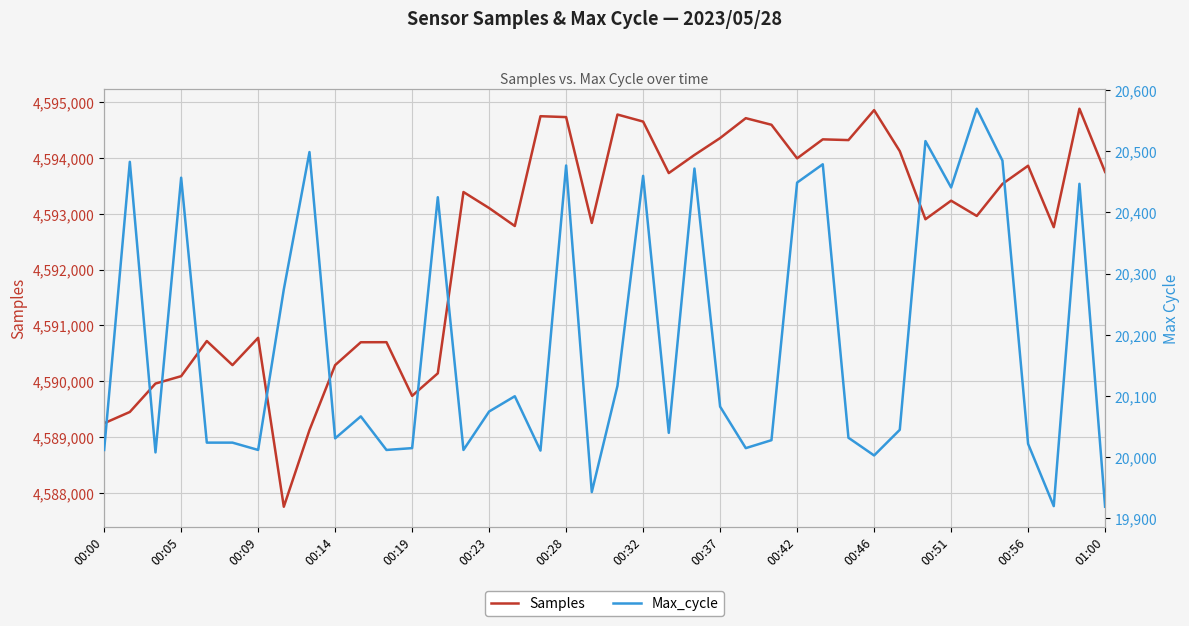

What is the lowest value of the Samples series?

4587757